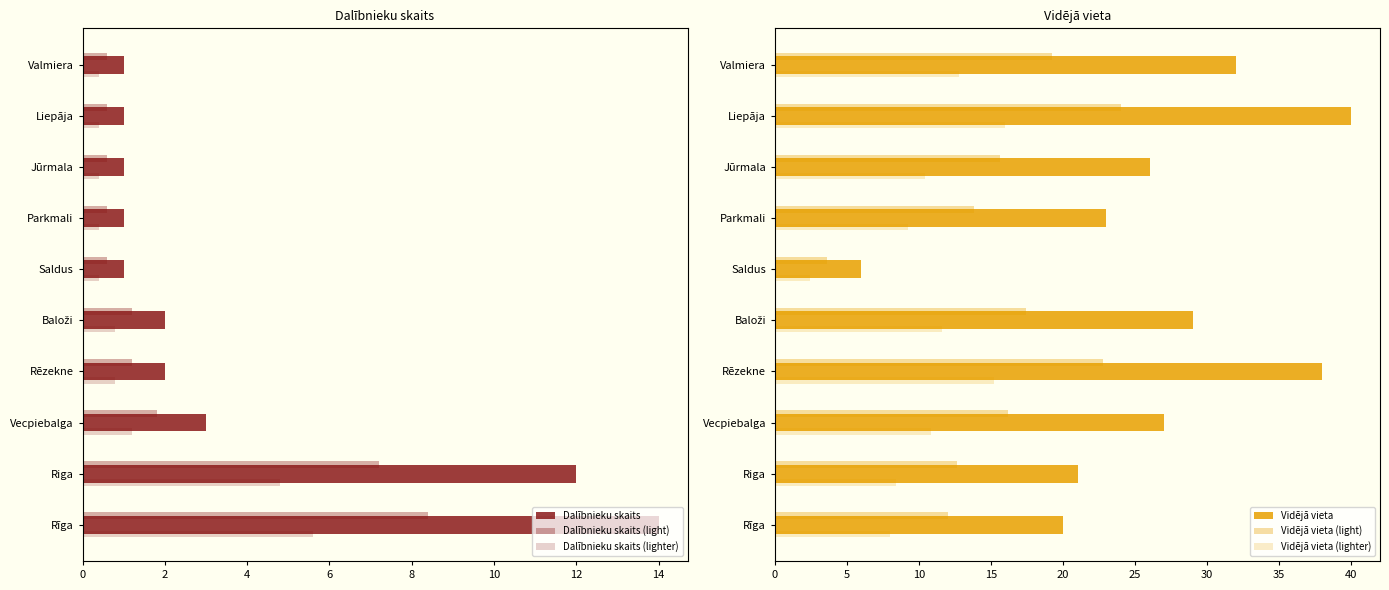

How many data points in Vidējā vieta are less than 27?

5